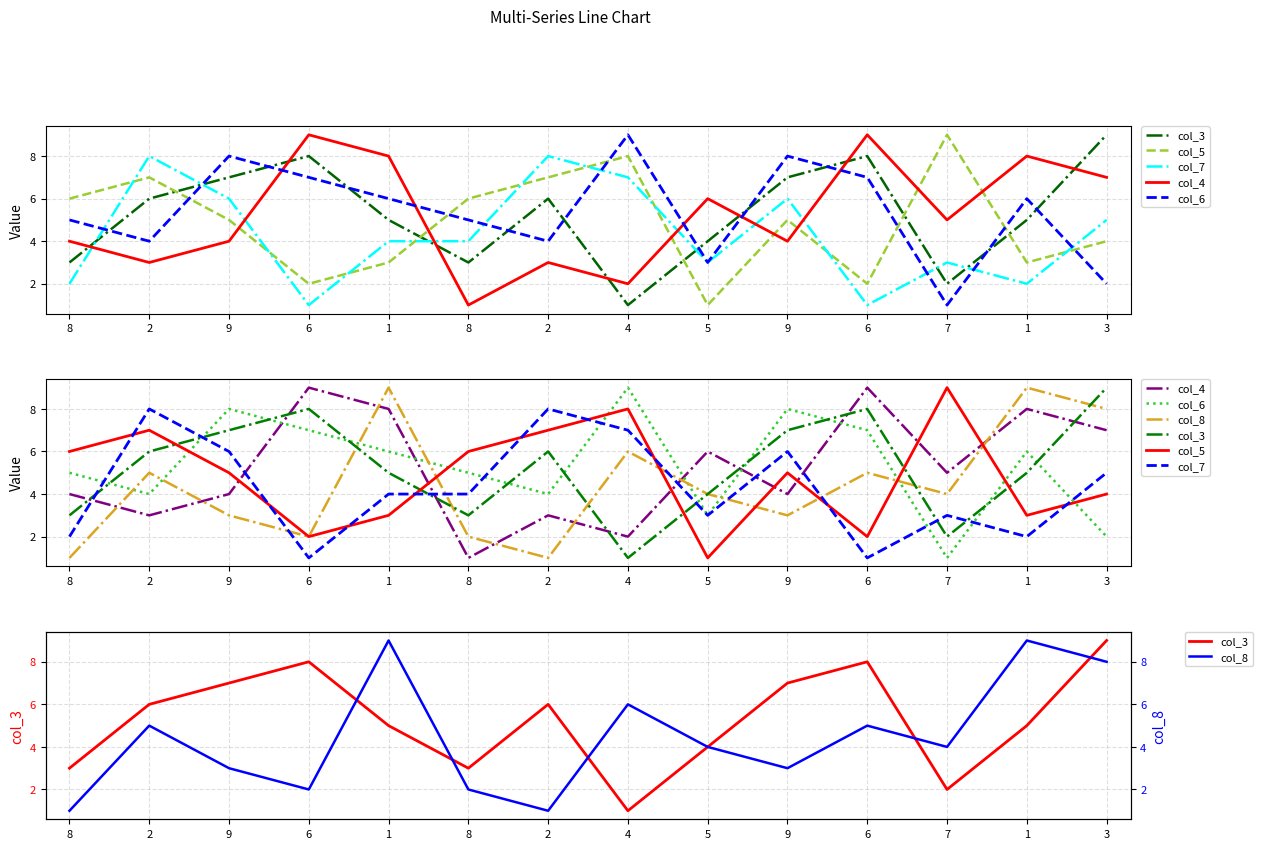

What value does the col_8 series have at 3?

8